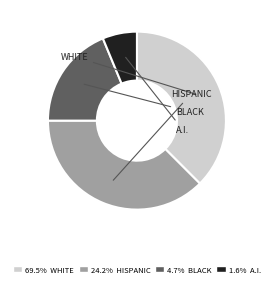

Does any single category account for the majority?

No